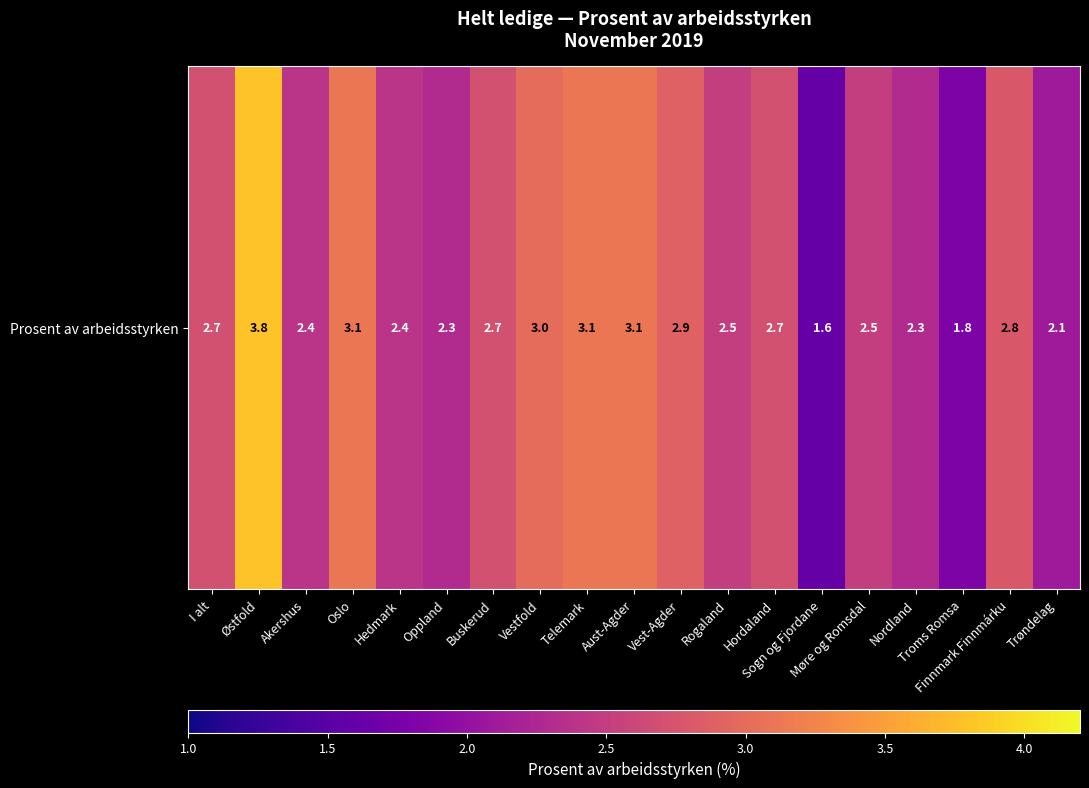

Which category has the highest value across all series?

Østfold